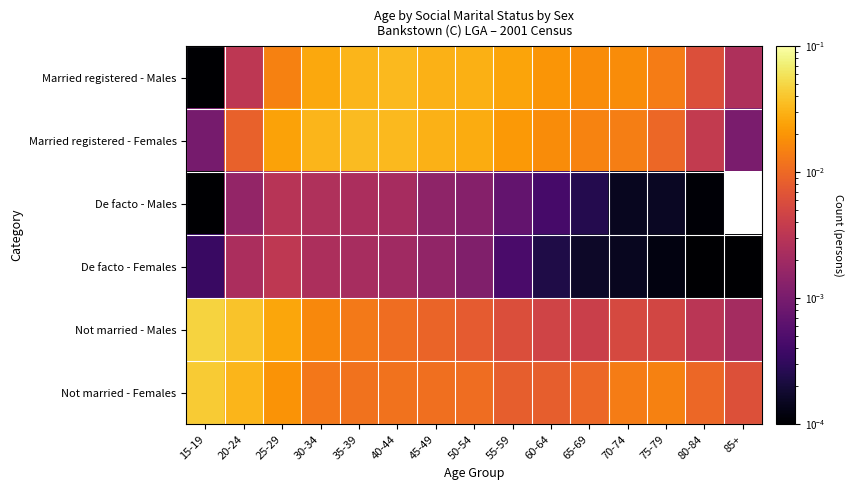

At 60-64, list the series in order from smallest to largest.

De facto - Females, De facto - Males, Not married - Males, Not married - Females, Married registered - Females, Married registered - Males